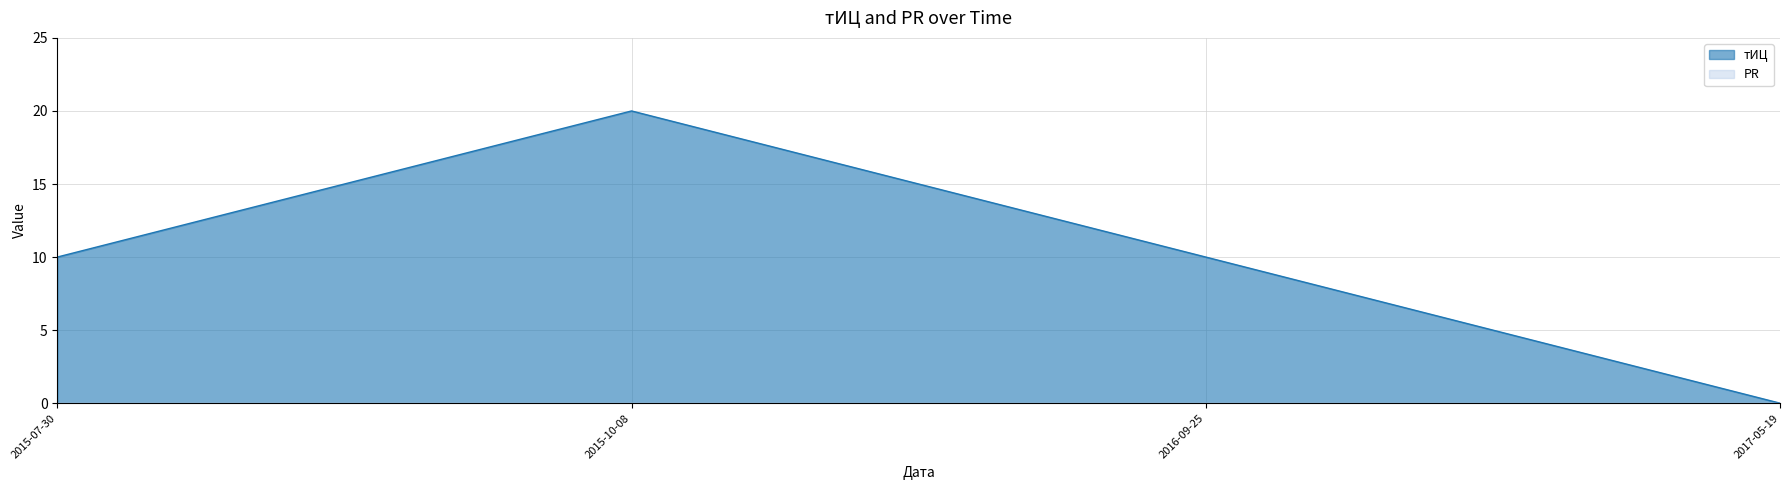

List the labels in order of value, smallest first.

2017-05-19, 2015-07-30, 2016-09-25, 2015-10-08